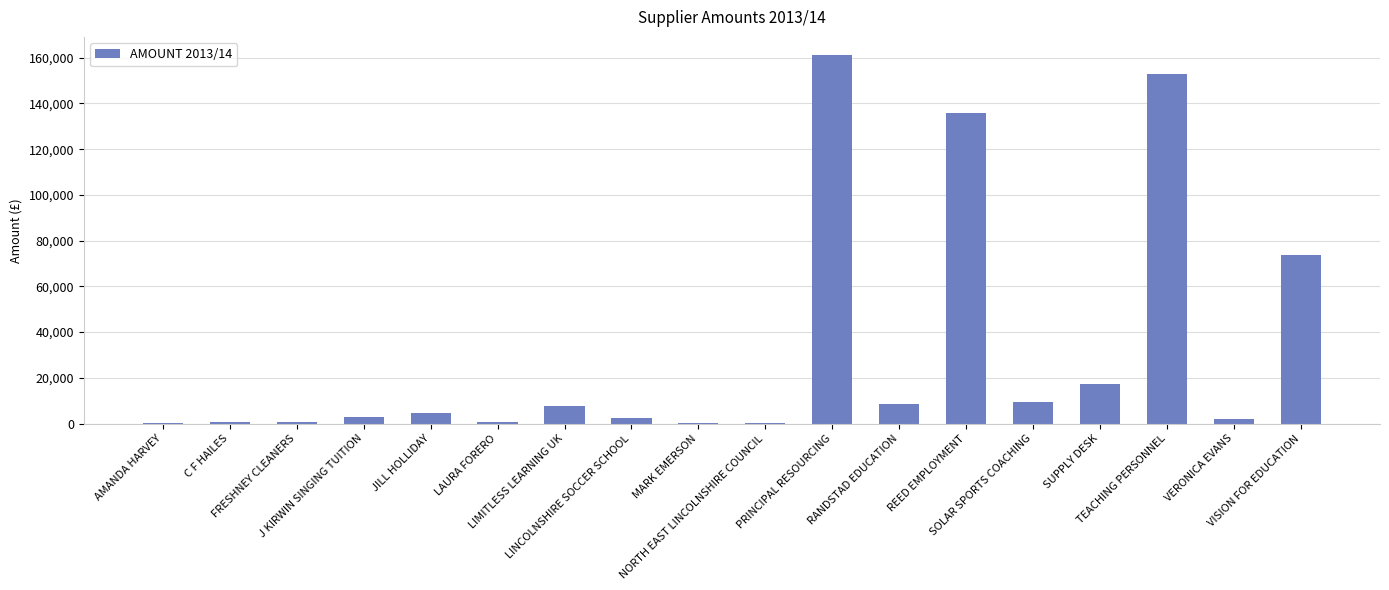

What is the approximate value at REED EMPLOYMENT?

135768.7